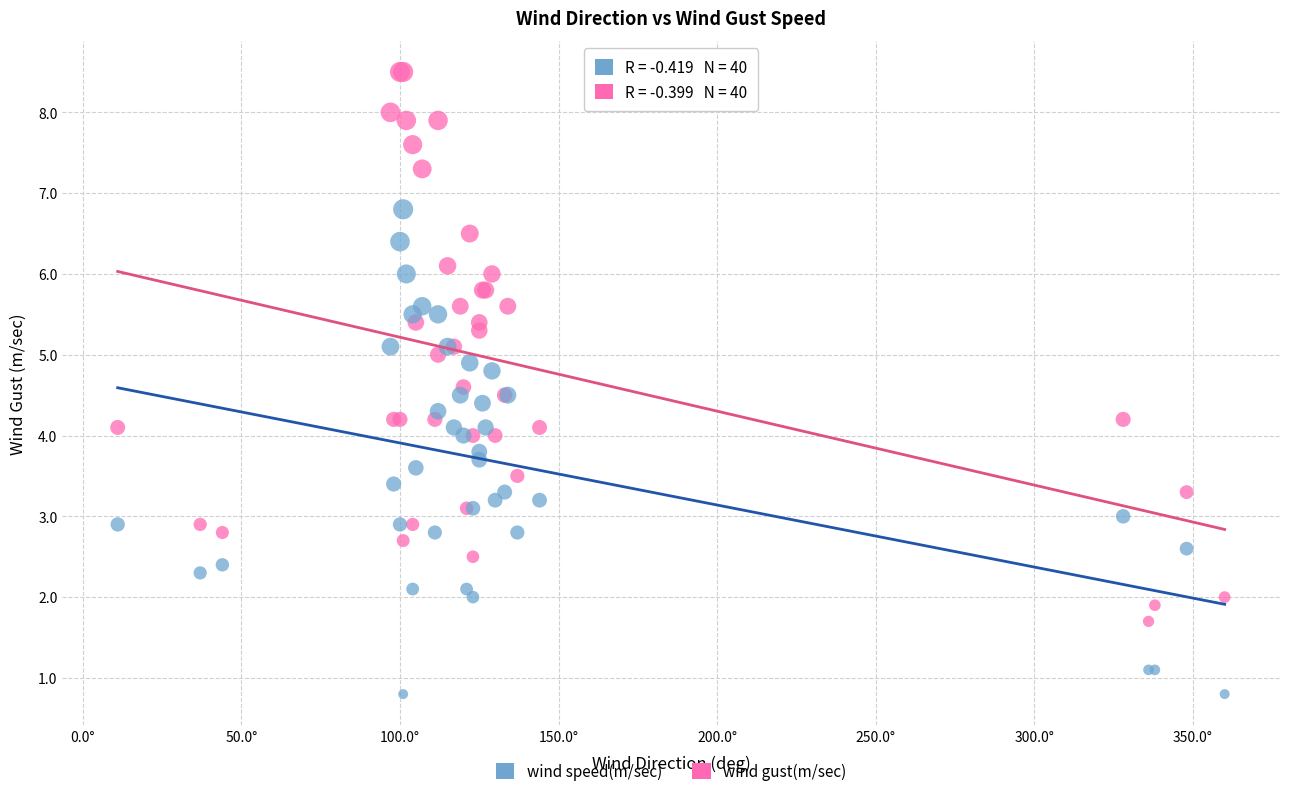

Which series reaches the minimum Y coordinate?

wind speed(m/sec)